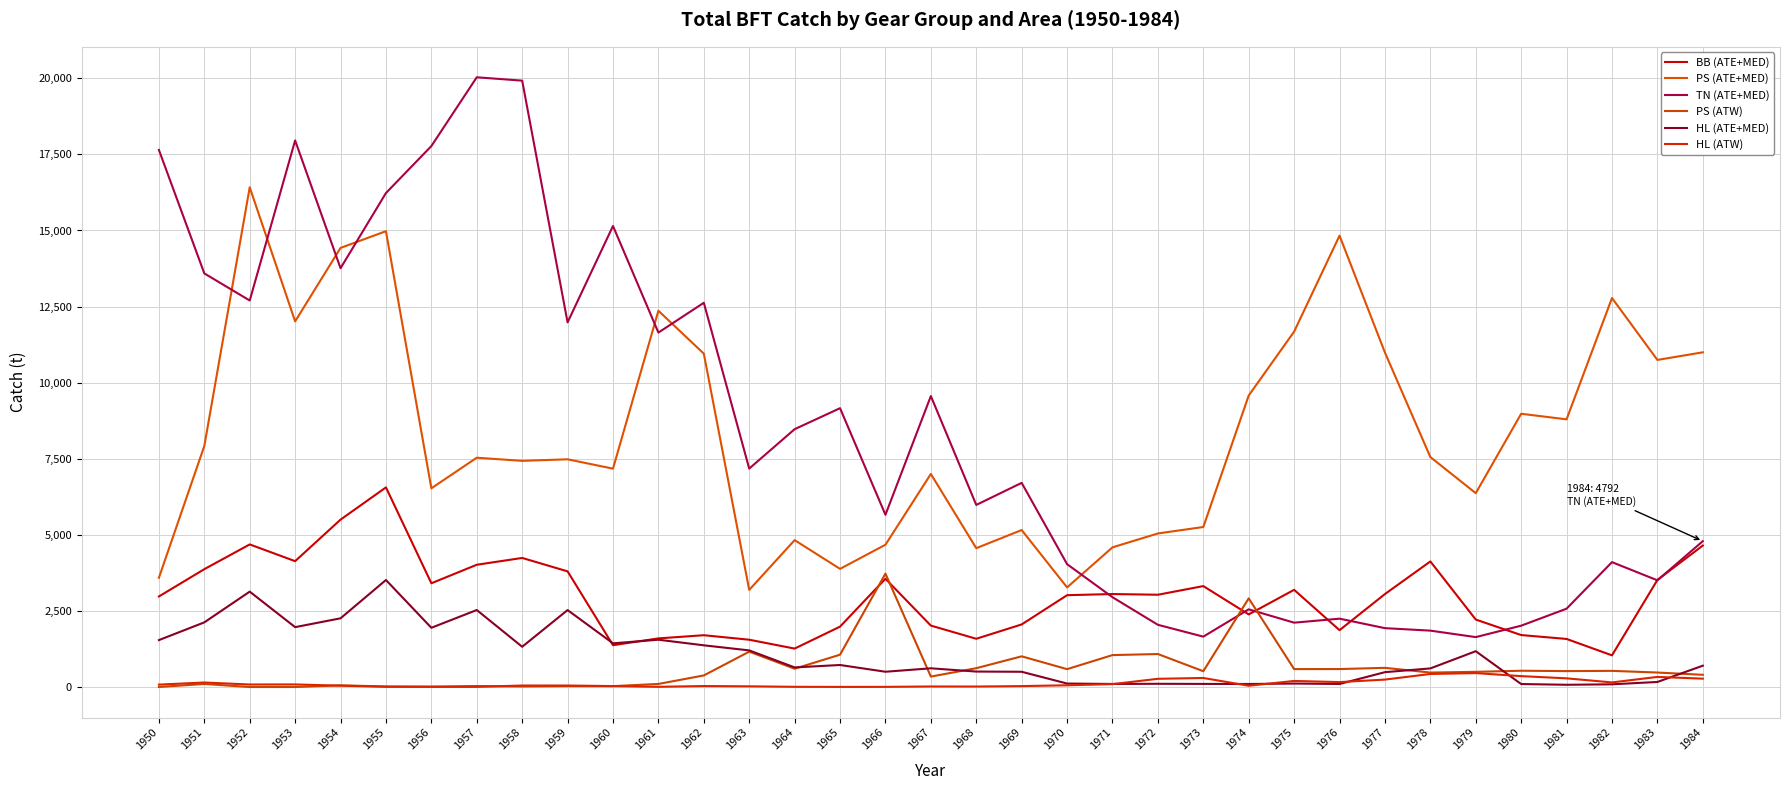

Is this an area chart (filled region under the line)?

No